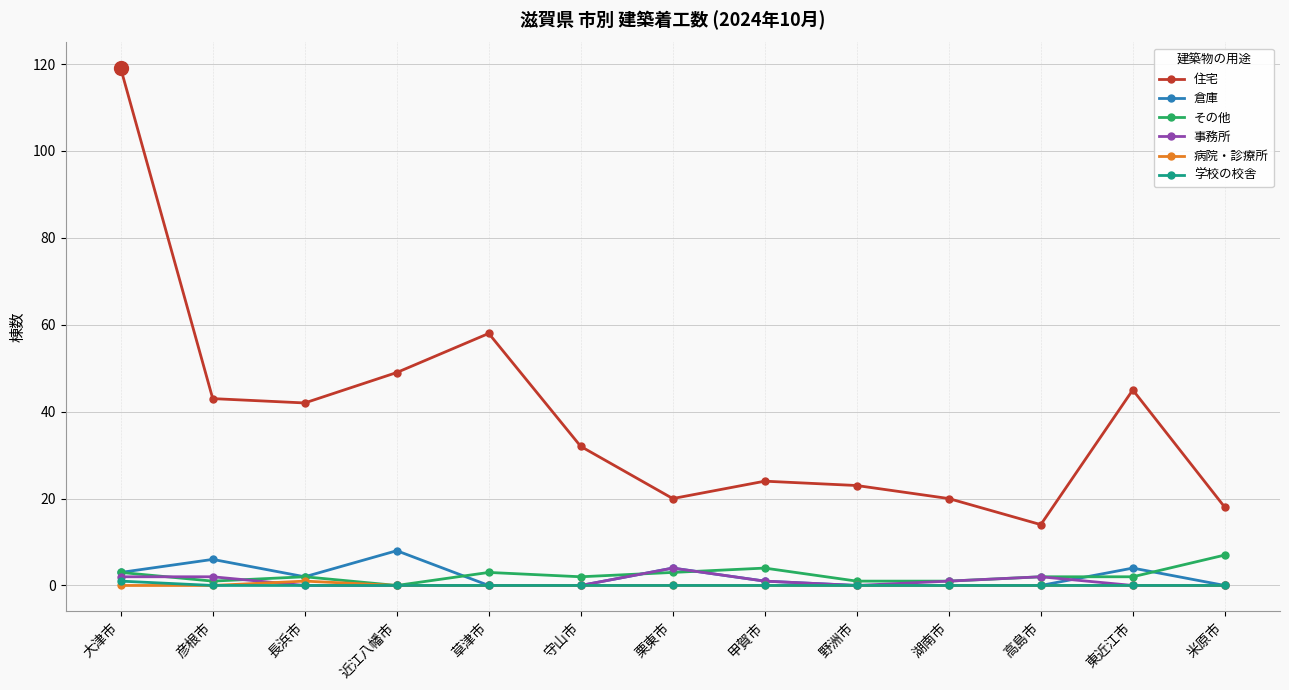

Which series has the widest spread of values?

住宅